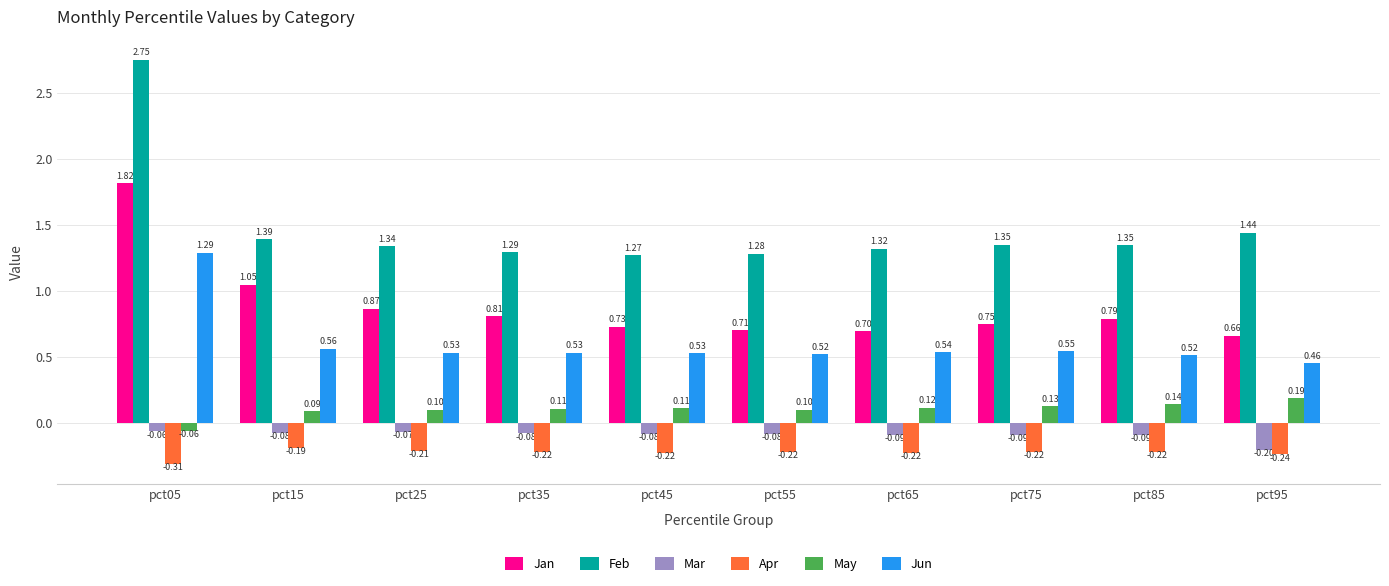

What is the total value across all series at pct85?

2.5